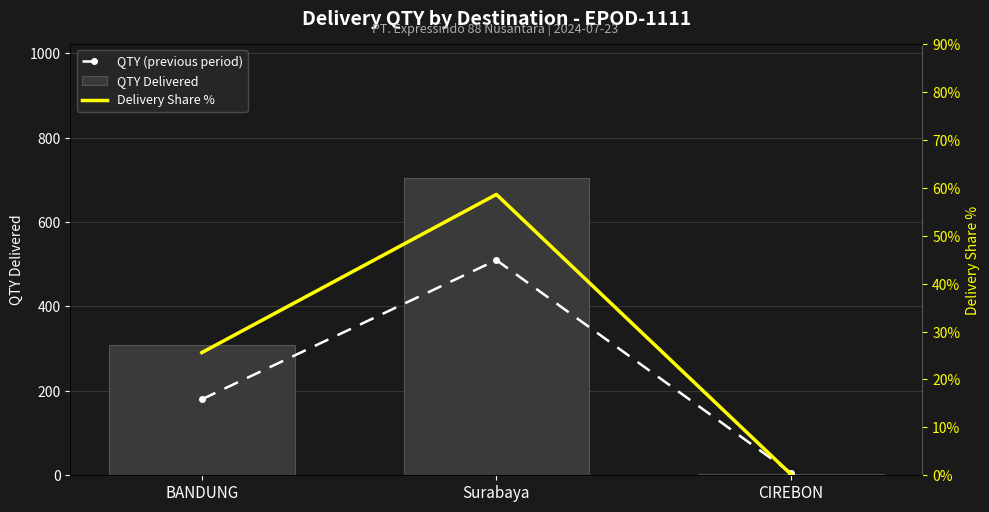

The value of Delivery Share % at CIREBON is 0.3. True or false?

False